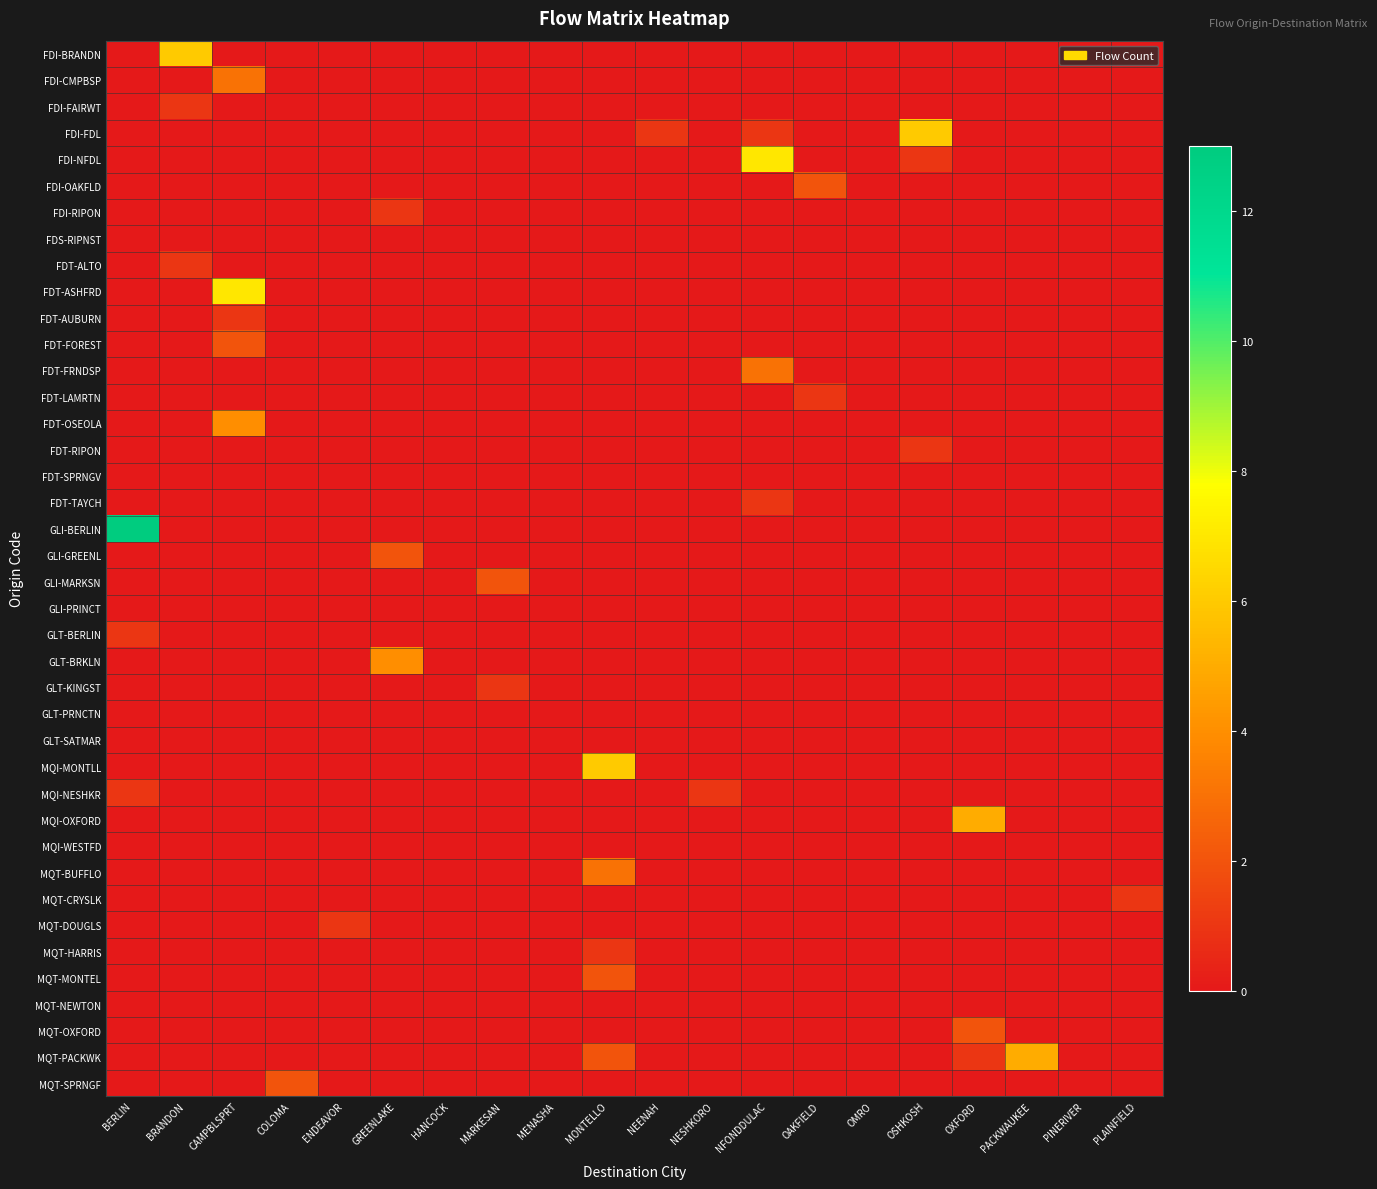

What is the difference between the highest and lowest values at OAKFIELD?

2